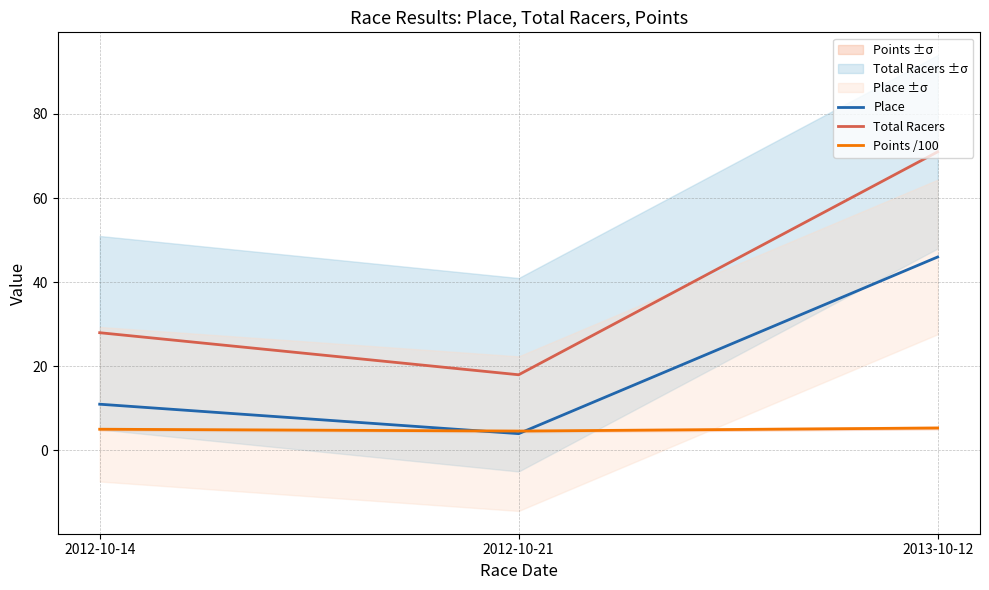

What is the lowest value of the Points /100 series?

4.6